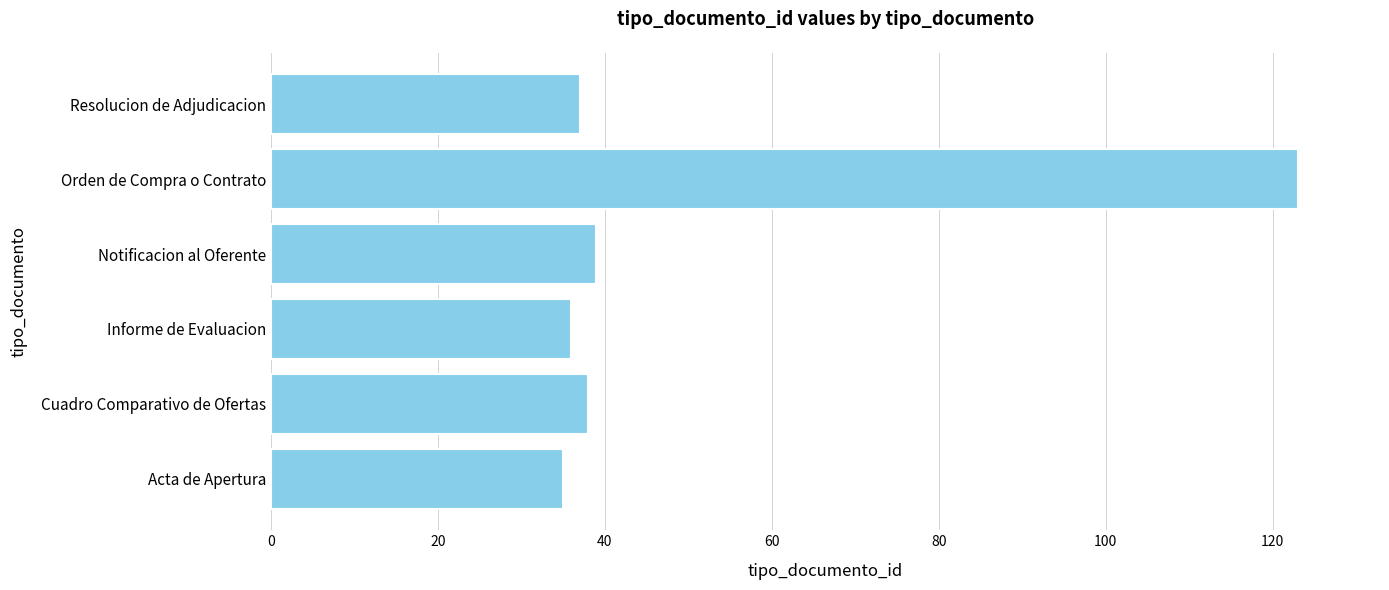

What is the minimum value shown in the chart?

35